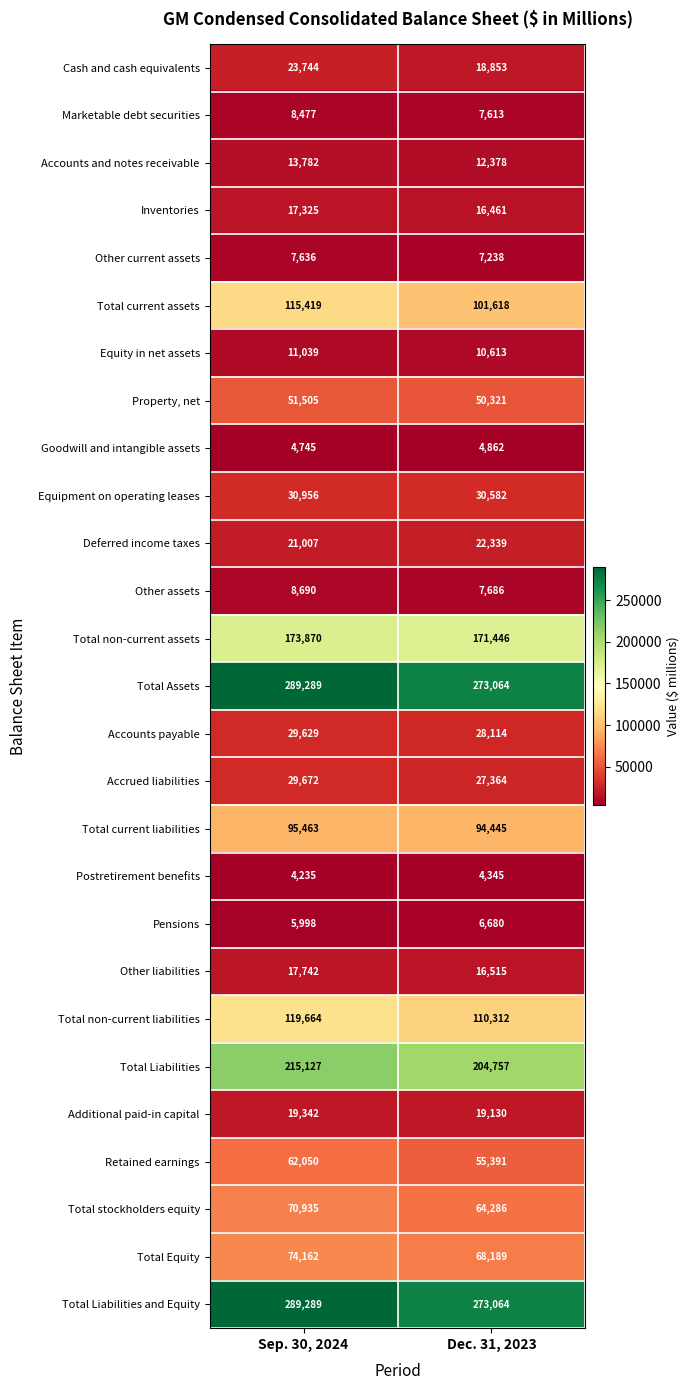

Count the number of categories in the chart.

2